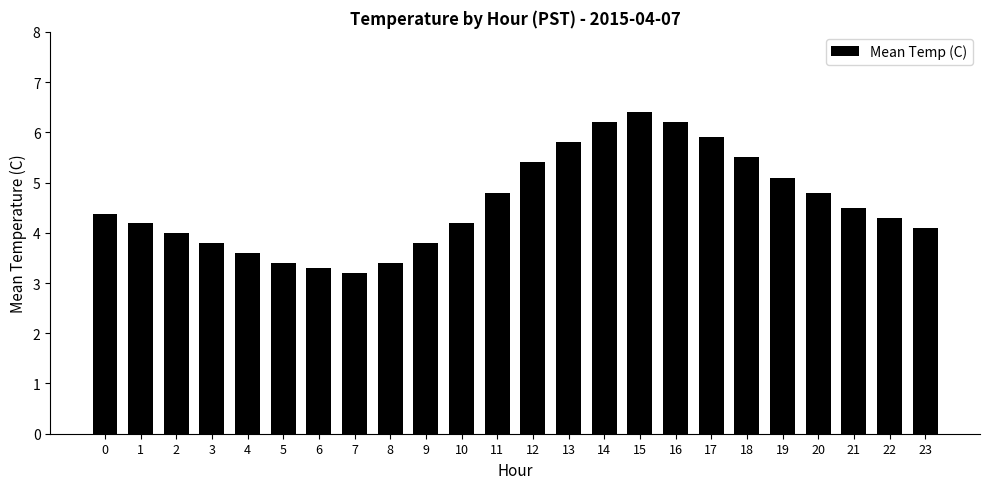

What is the difference between the values at 6 and 4?

0.3